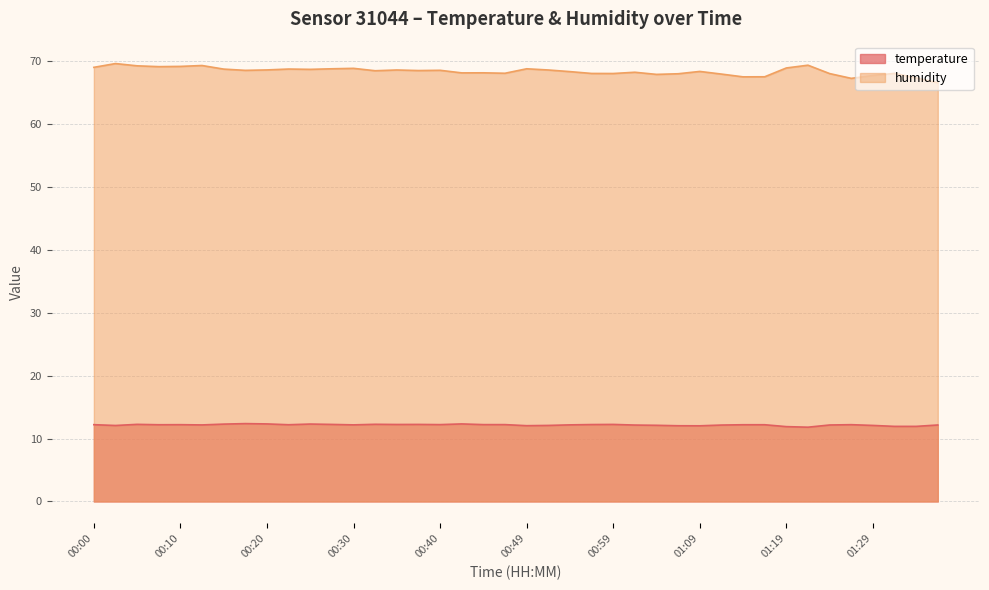

What is the total value across all series at 00:57?

80.2